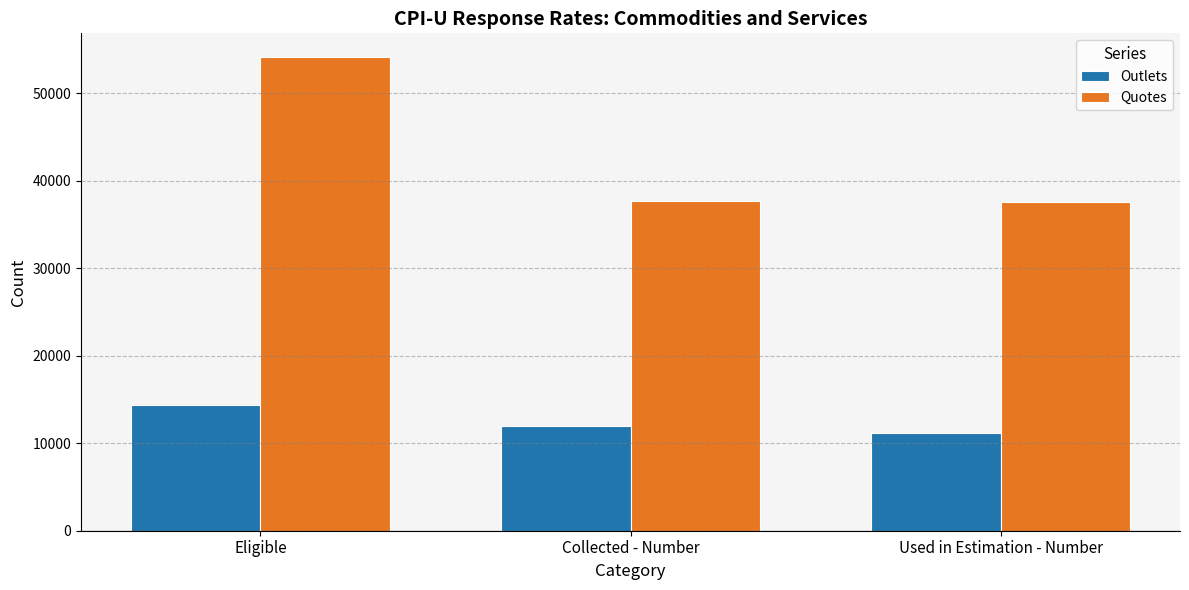

Rank the series at Collected - Number from lowest to highest value.

Outlets, Quotes